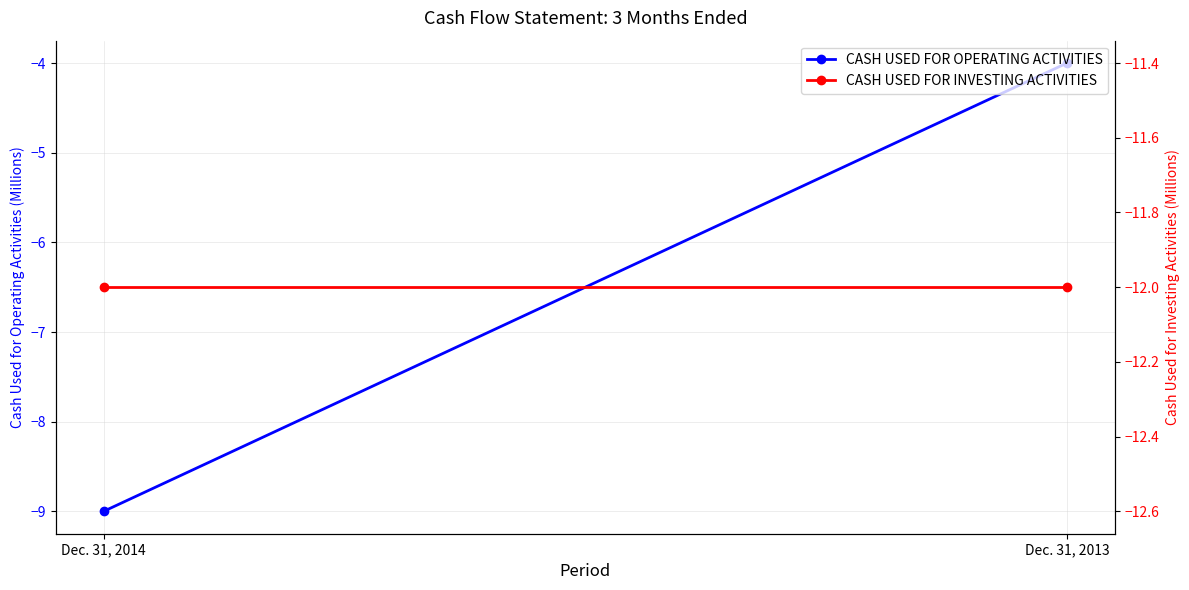

Which label corresponds to the smallest value in the chart?

Dec. 31, 2014